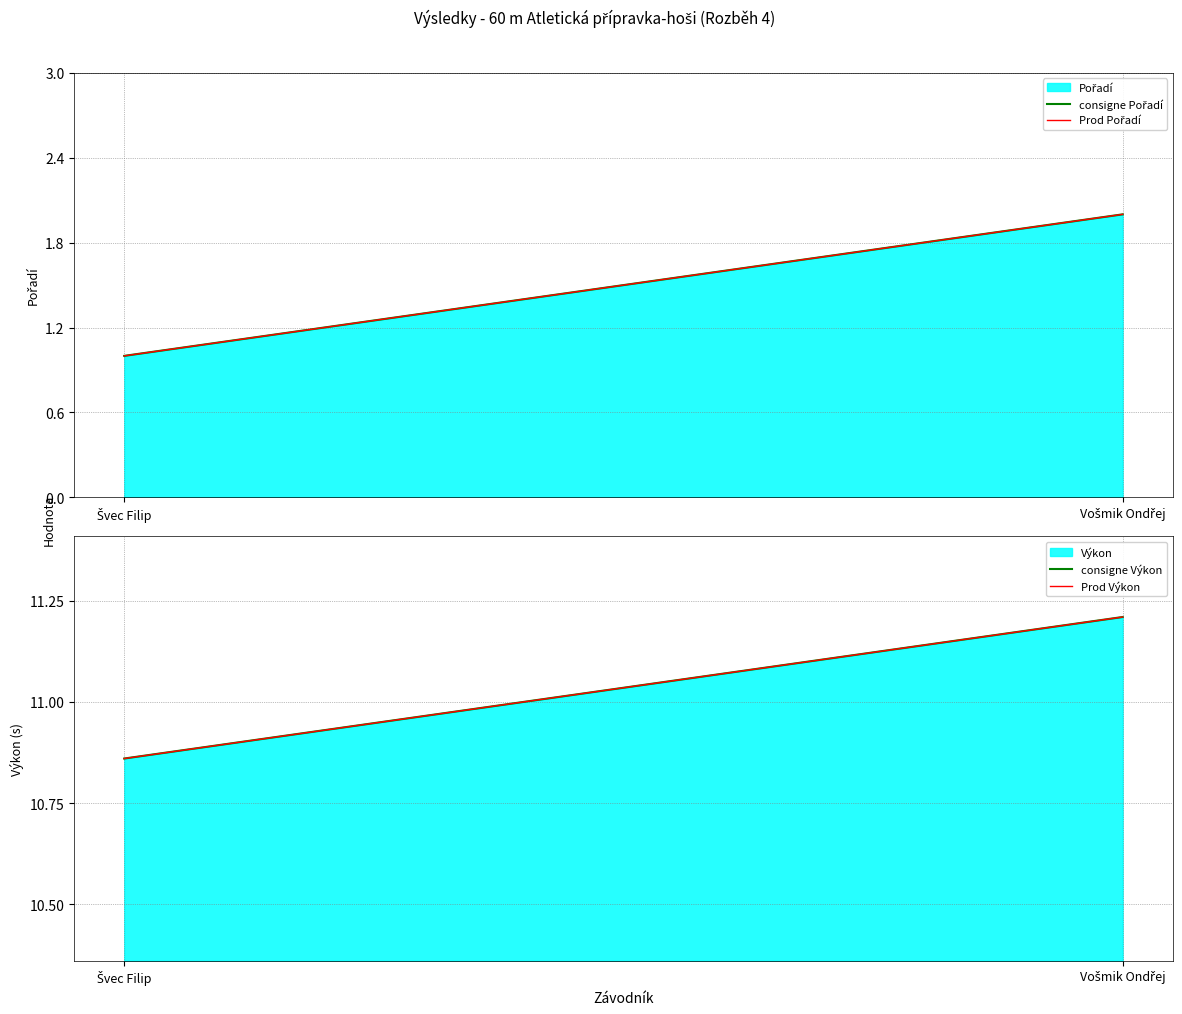

Rank the series at Švec Filip from highest to lowest value.

consigne Výkon, Prod Výkon, consigne Pořadí, Prod Pořadí